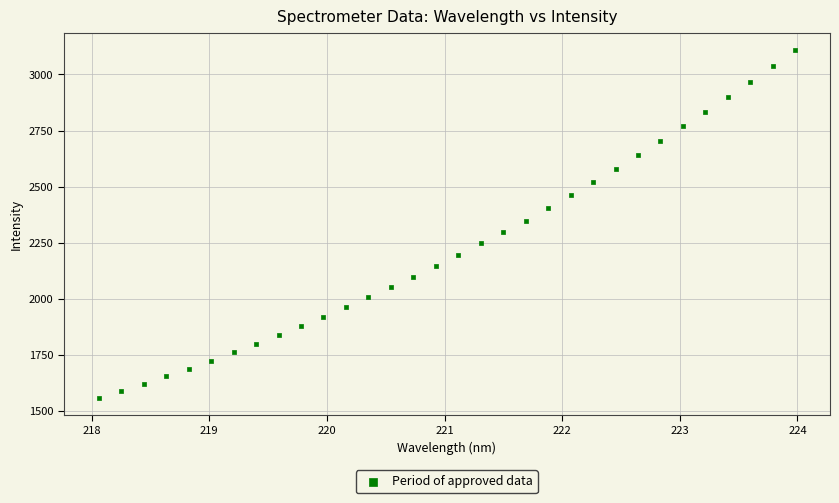

What is the range of Y values (max minus min)?

1550.0